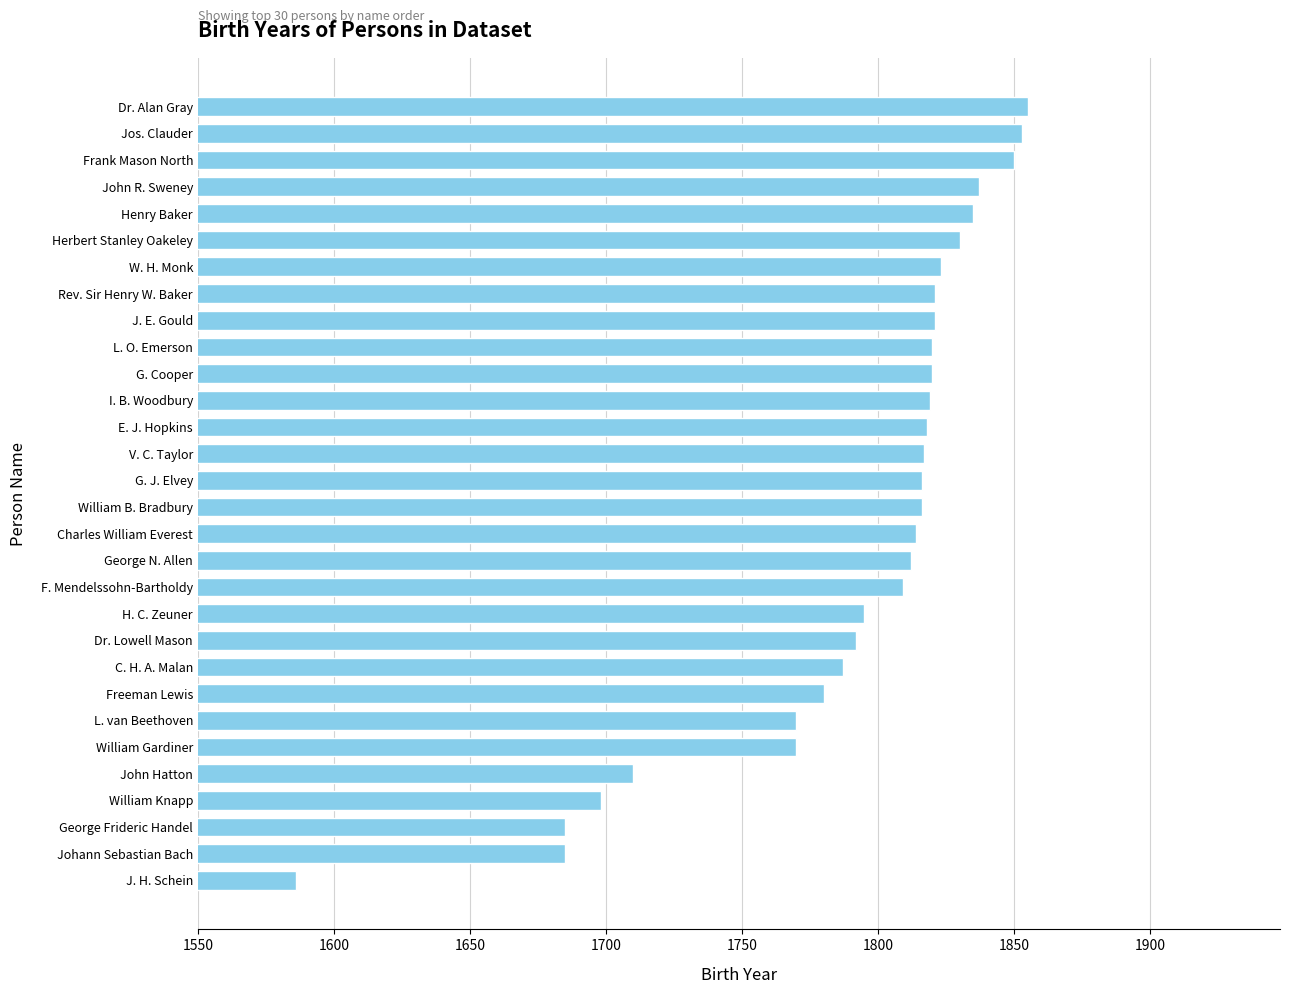

What is the average value?

1791